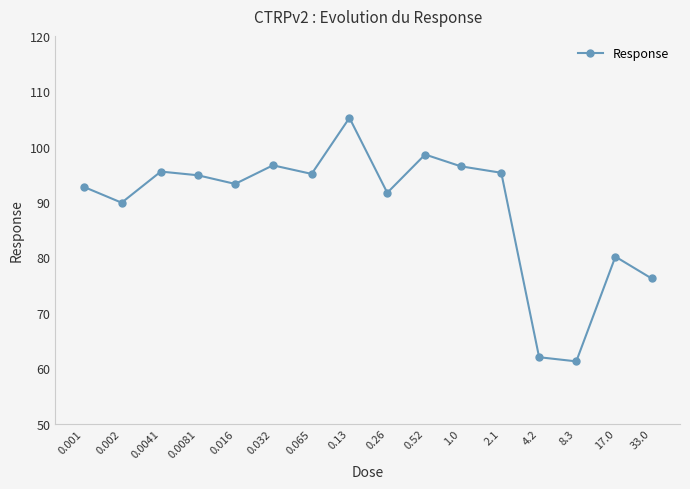

What is the value of the 15th point from the left?

80.1